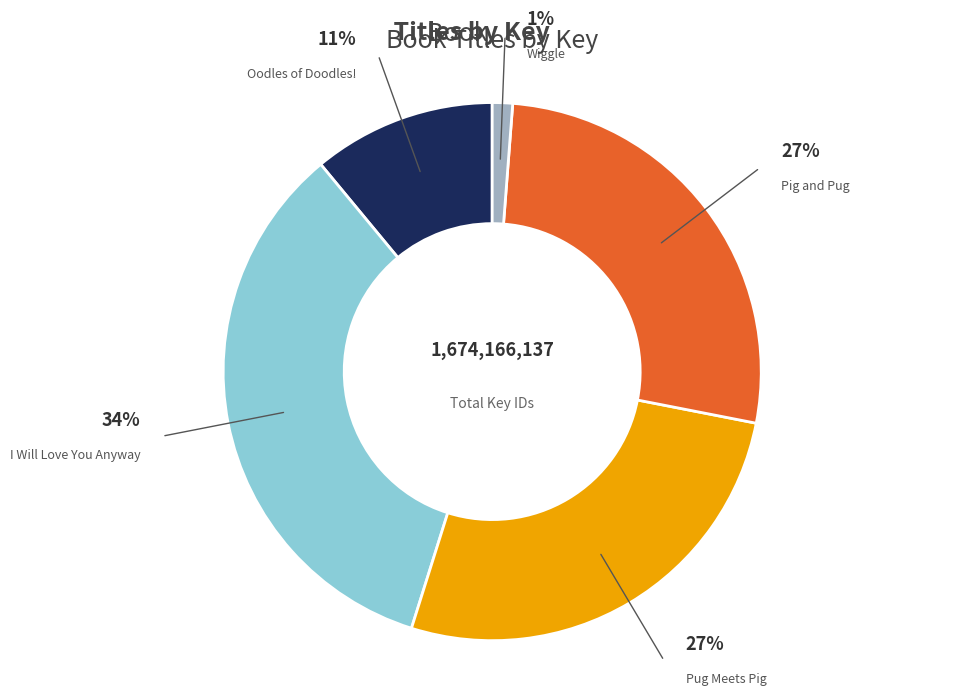

To the nearest percent, what portion does I Will Love You Anyway represent?

34%